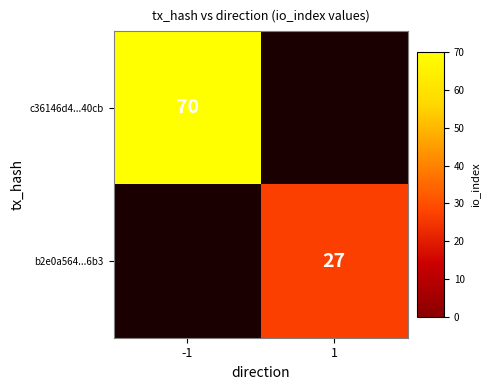

True or false: b2e0a564...6b3 has a value of 27 at 1.

True